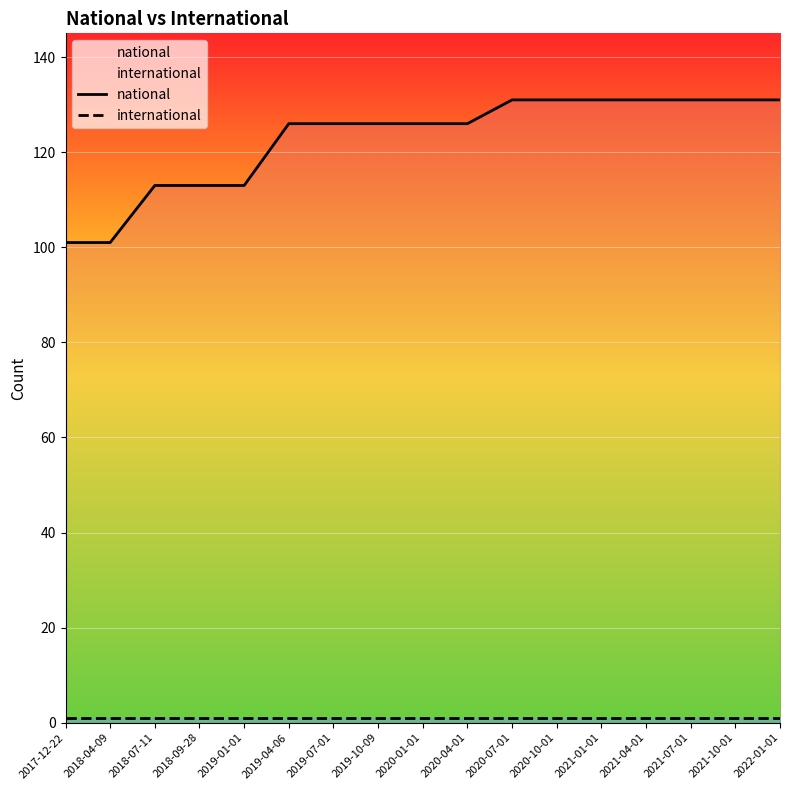

True or false: international and national intersect in this chart.

False